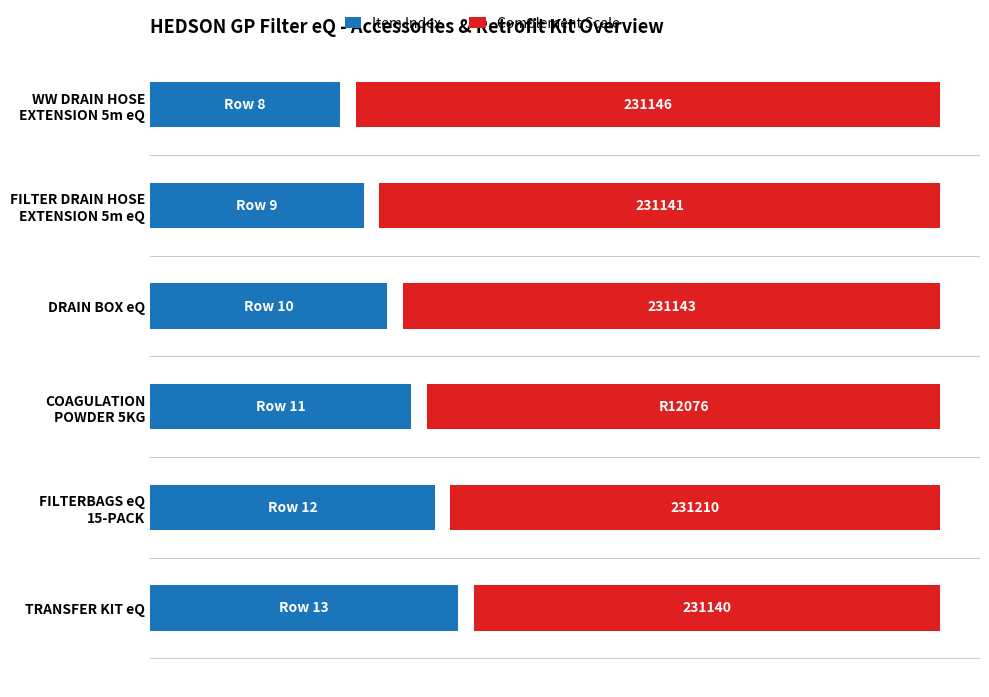

How many data points in Complement Scale are above 68?

2